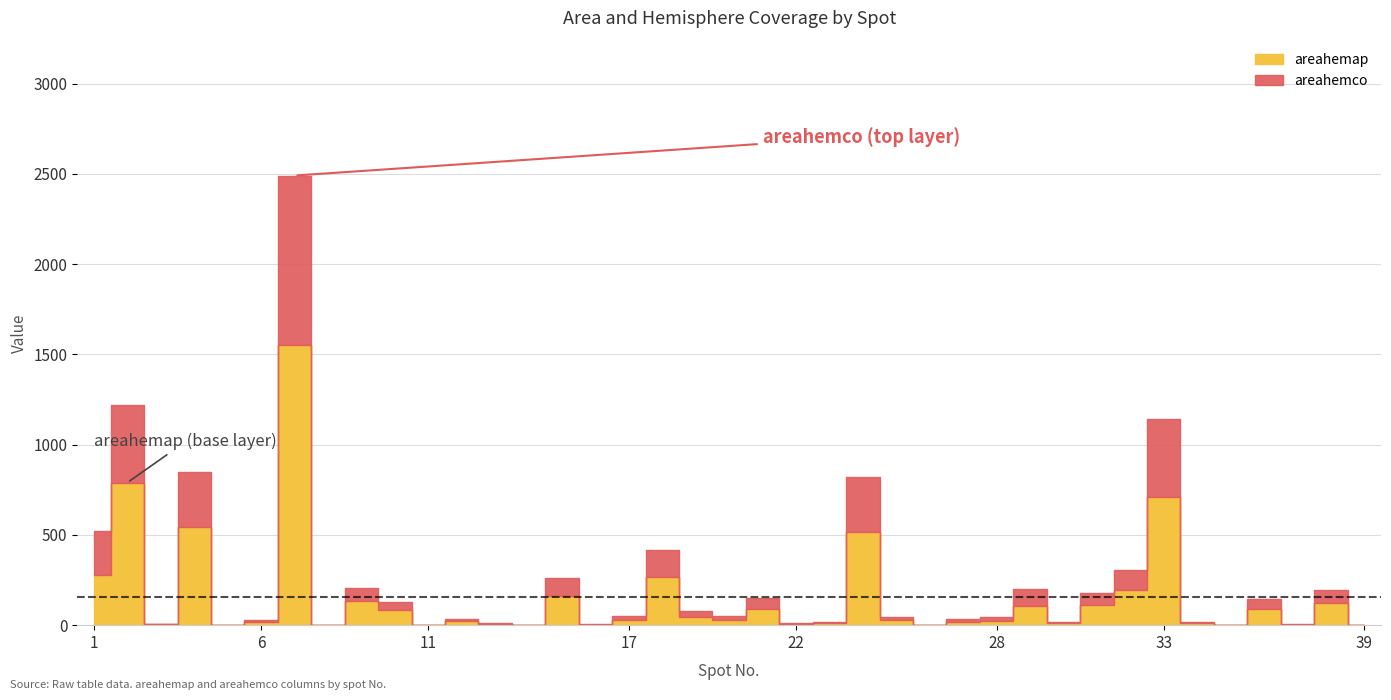

How many lines are shown in the chart?

2